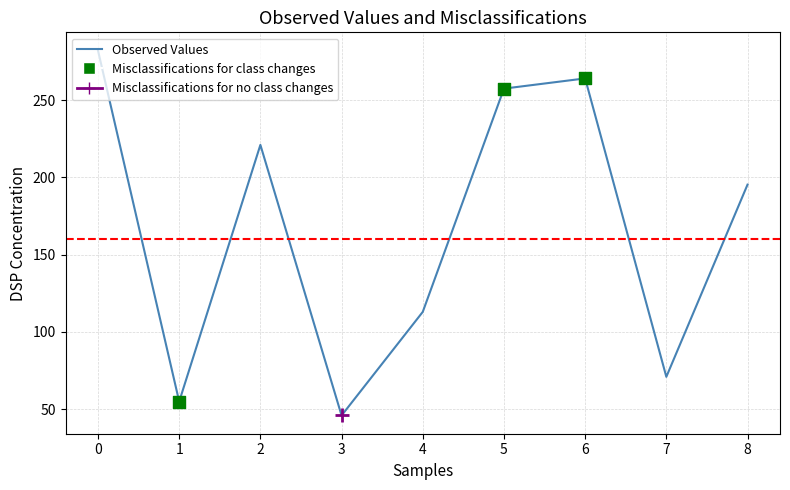

What is the change in value from 0 to 5?

-24.6